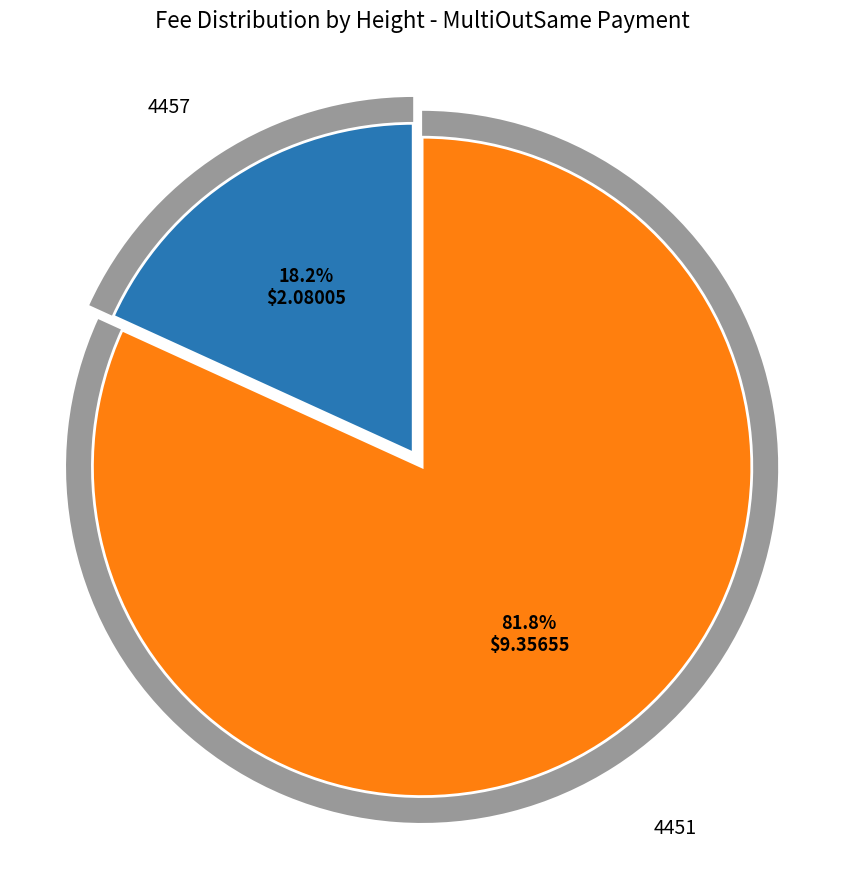

How much of the chart is everything except 4451?

18.2%